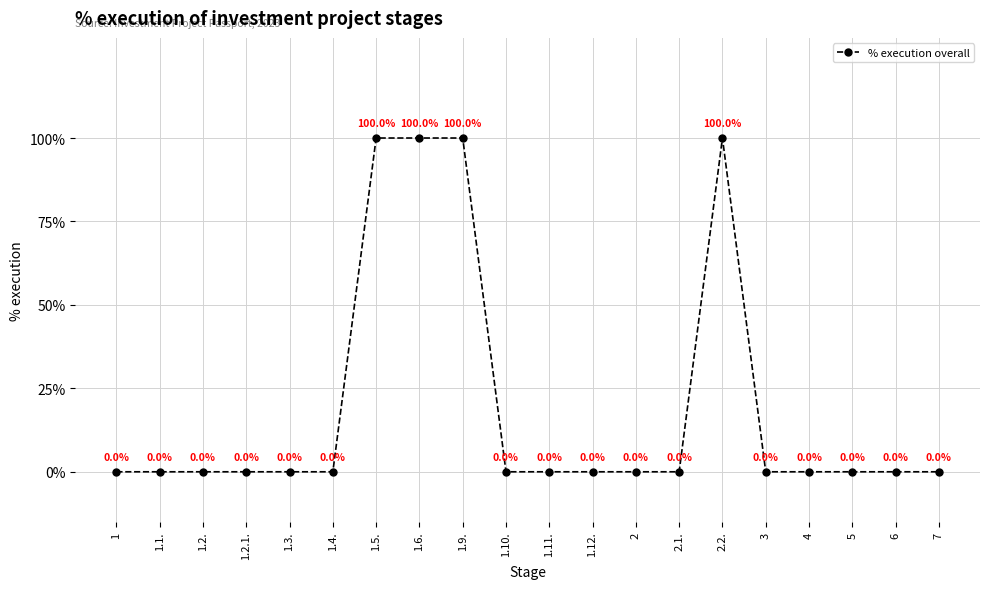

What is the label of the 8th point from the right?

2